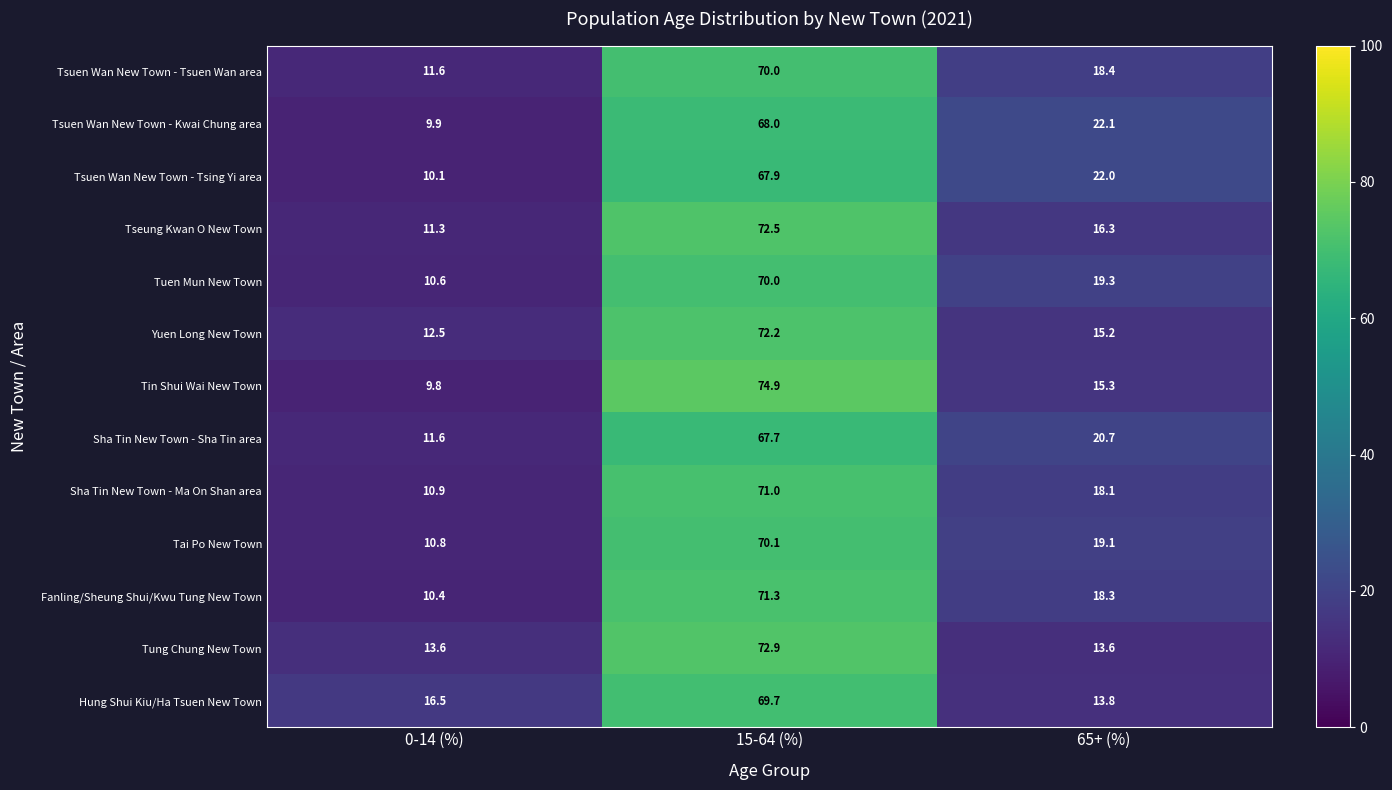

How many distinct data groups are displayed?

13